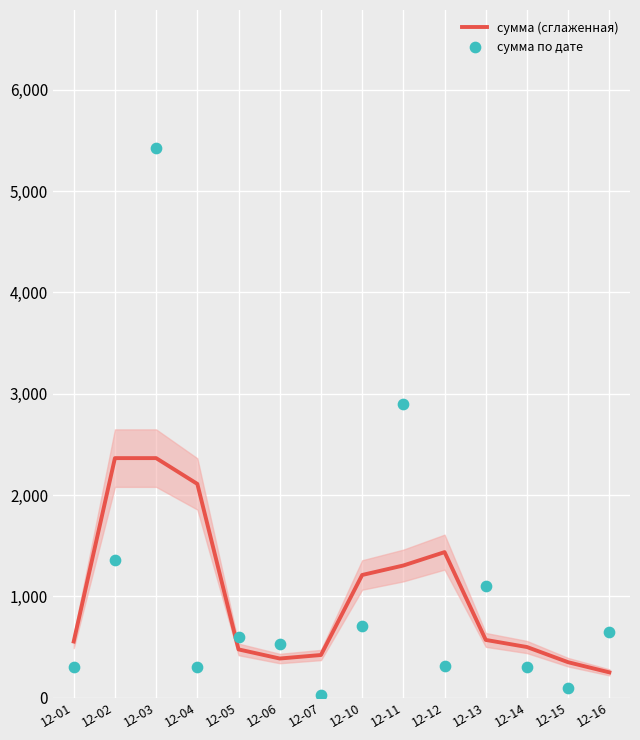

Which series has the largest total across all categories?

сумма по дате